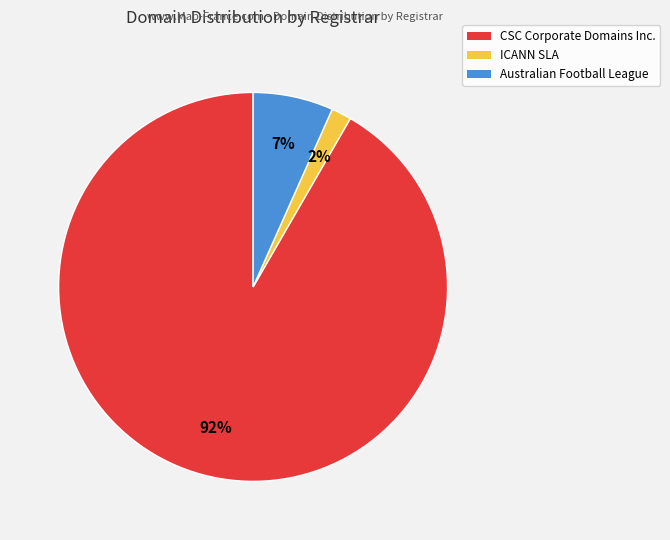

How many segments does this pie chart have?

3